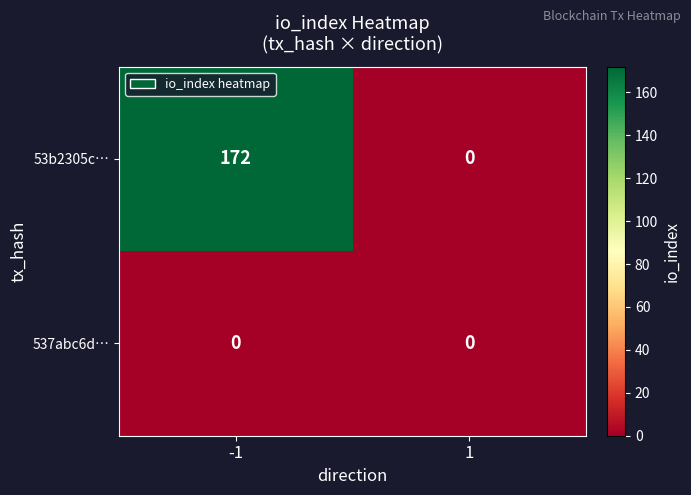

Which series has the largest total across all categories?

53b2305c…